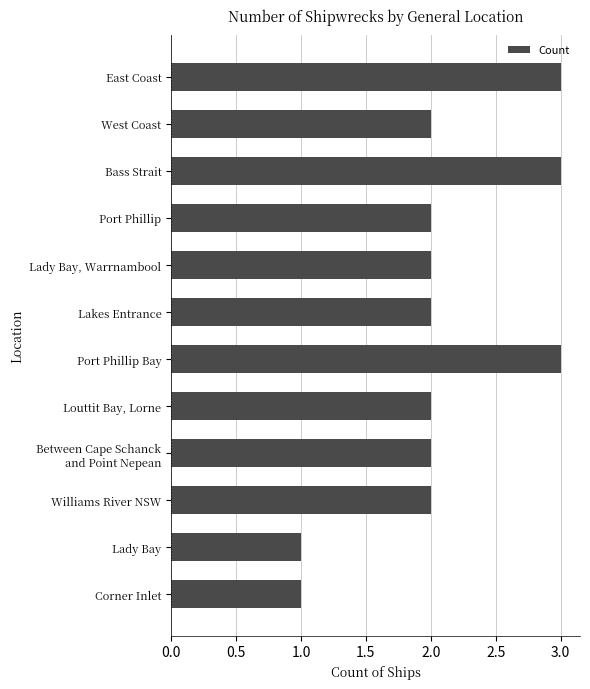

What is the sum of the values at Lakes Entrance and Corner Inlet?

3